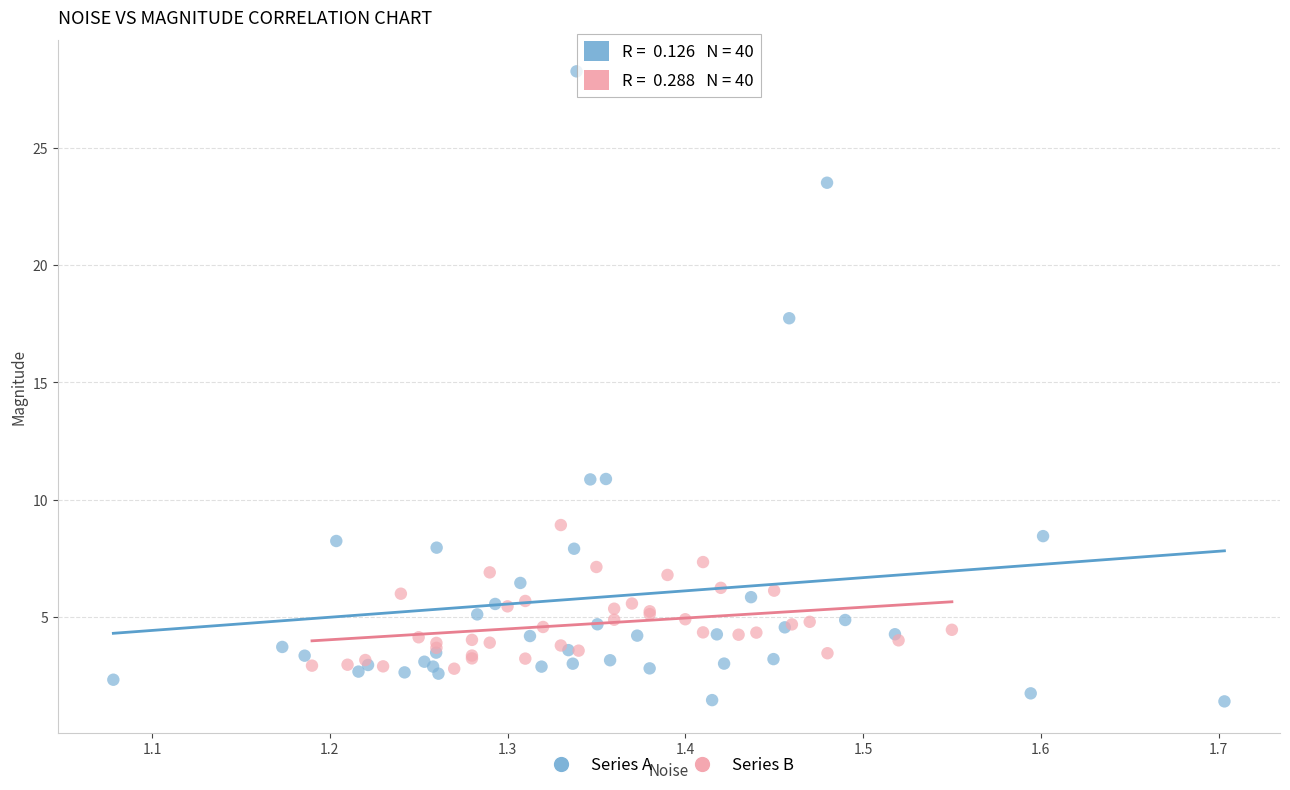

Which series has the widest spread of Y values?

Series A